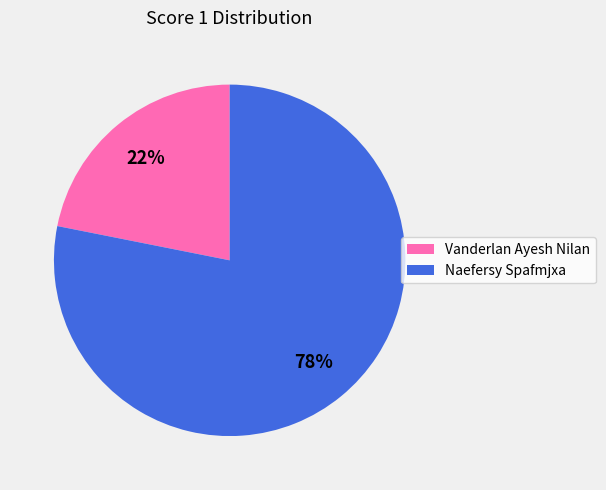

To the nearest percent, what is the difference between the Naefersy Spafmjxa and Vanderlan Ayesh Nilan slice percentages?

56%